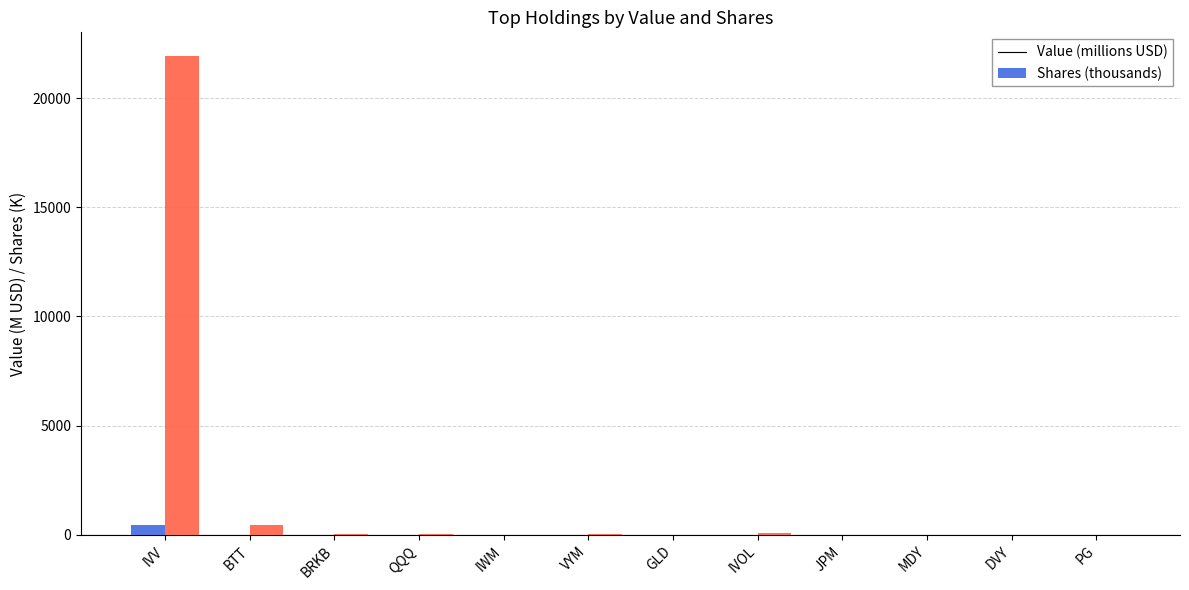

The value of Shares (thousands) at IVV is 21914.0. True or false?

True